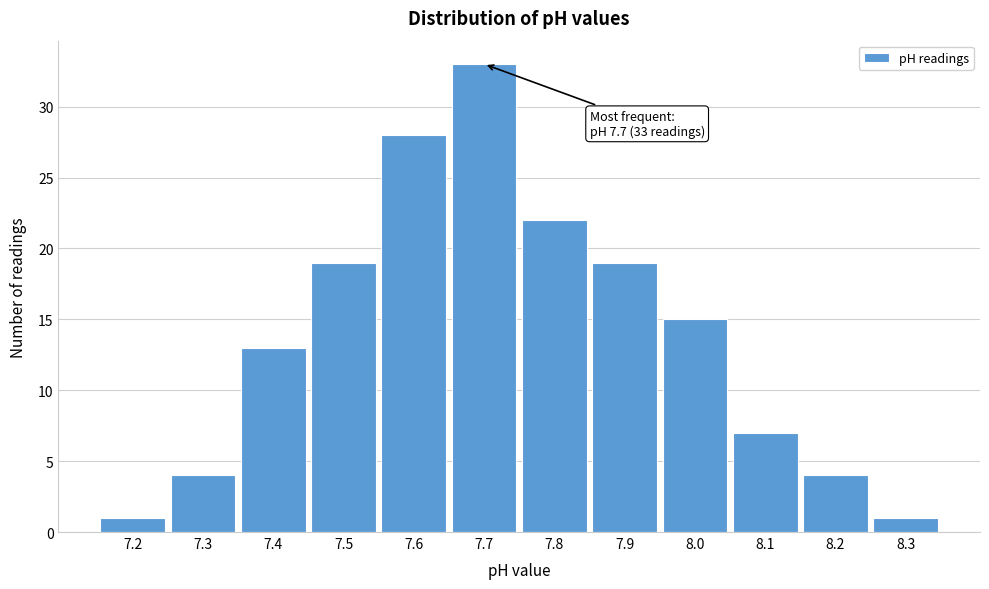

Which range on the x-axis has the tallest bar?

7.65 to 7.75